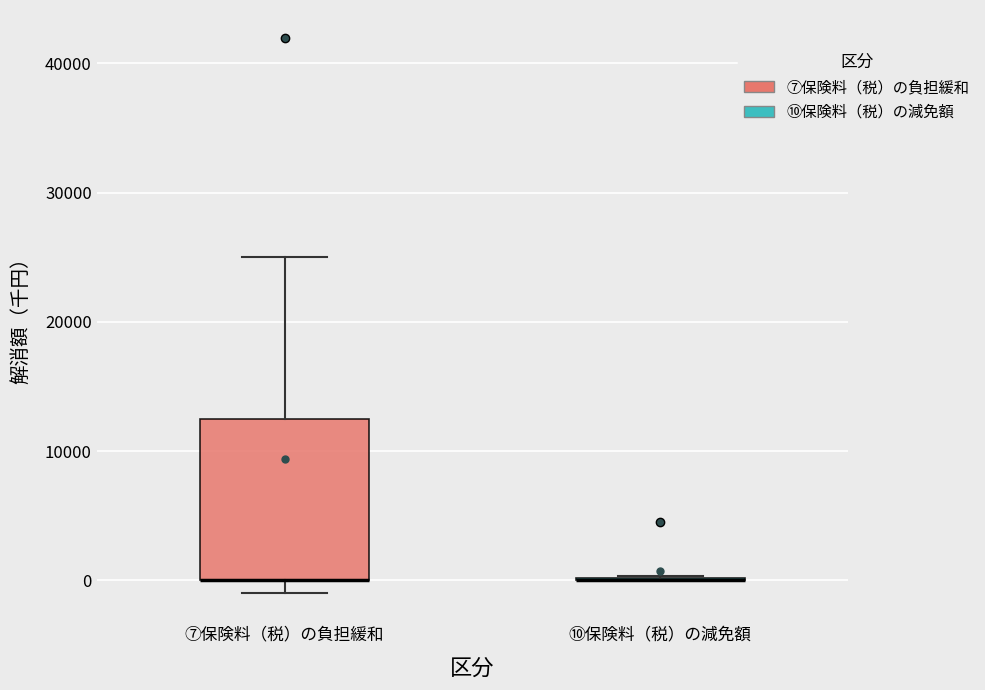

Comparing the boxes themselves (not the whiskers), which one is the tallest?

⑦保険料（税）の負担緩和